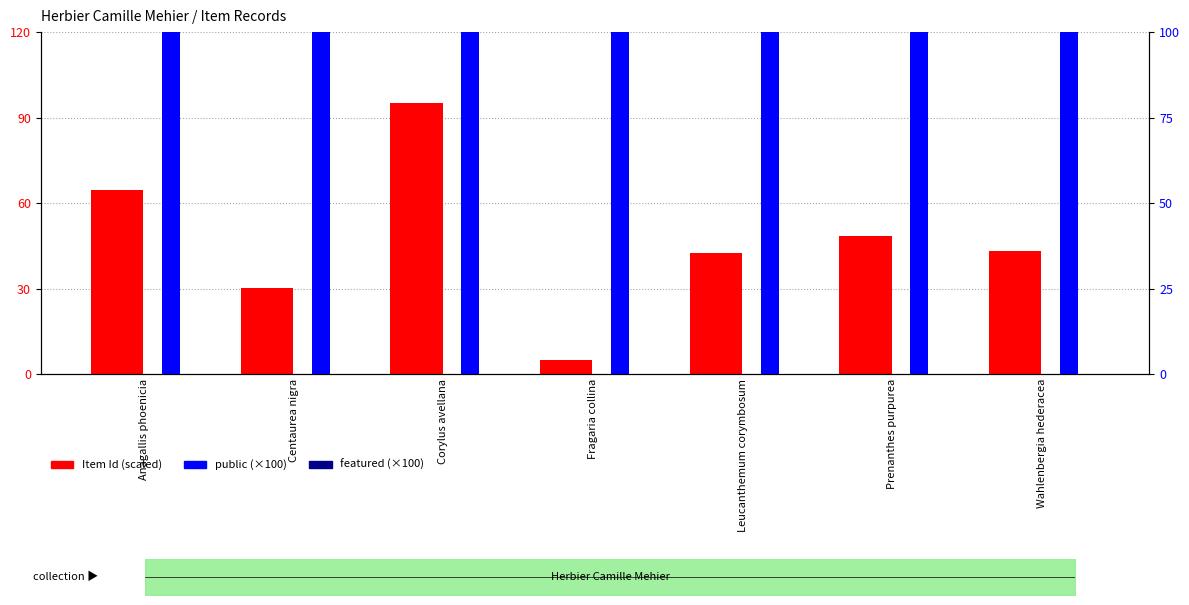

Which series has the largest range (max minus min)?

Item Id (scaled)